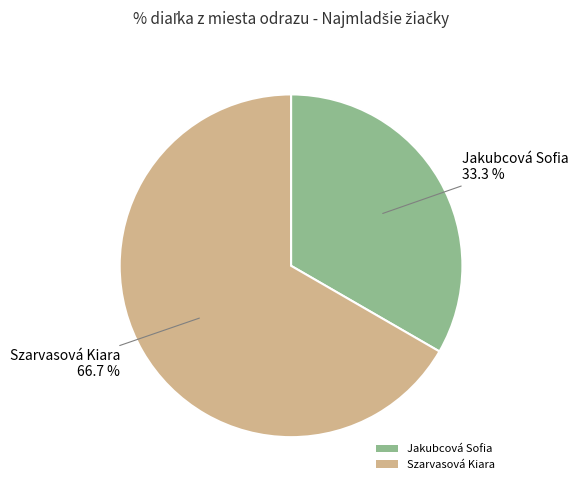

Does Szarvasová Kiara account for over 50% of the chart?

Yes